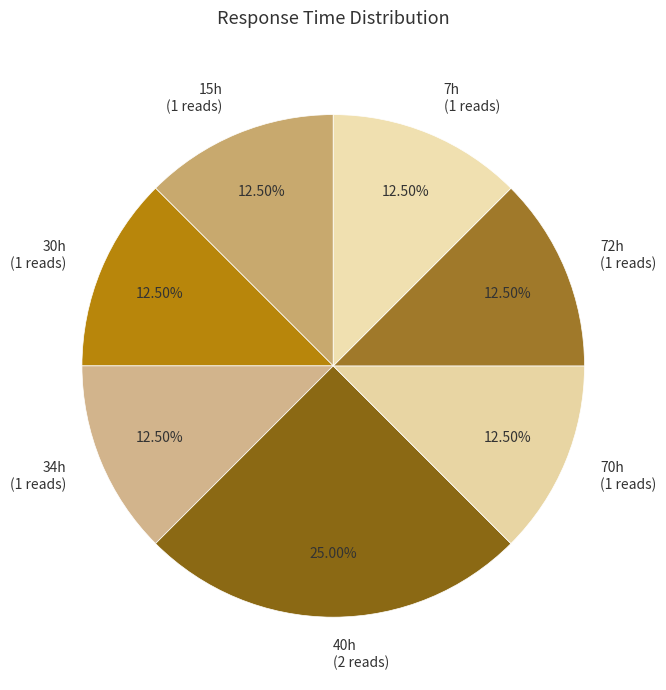

How many slices are in this pie chart?

7